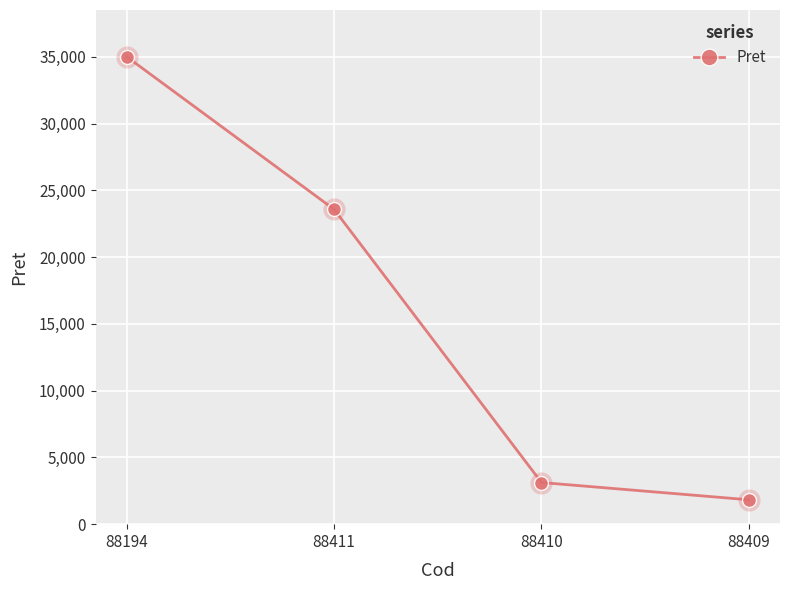

Reading left to right, extract all data points from this chart.

35000.0	23571.1	3118.5	1825.6